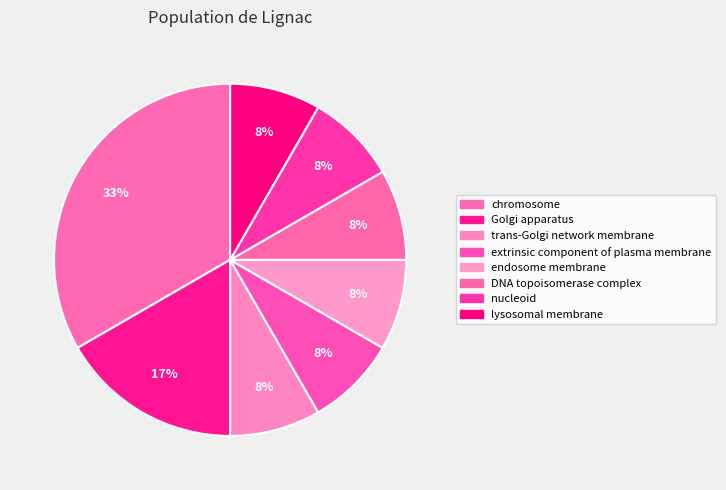

What is the smallest slice in the pie chart?

trans-Golgi network membrane